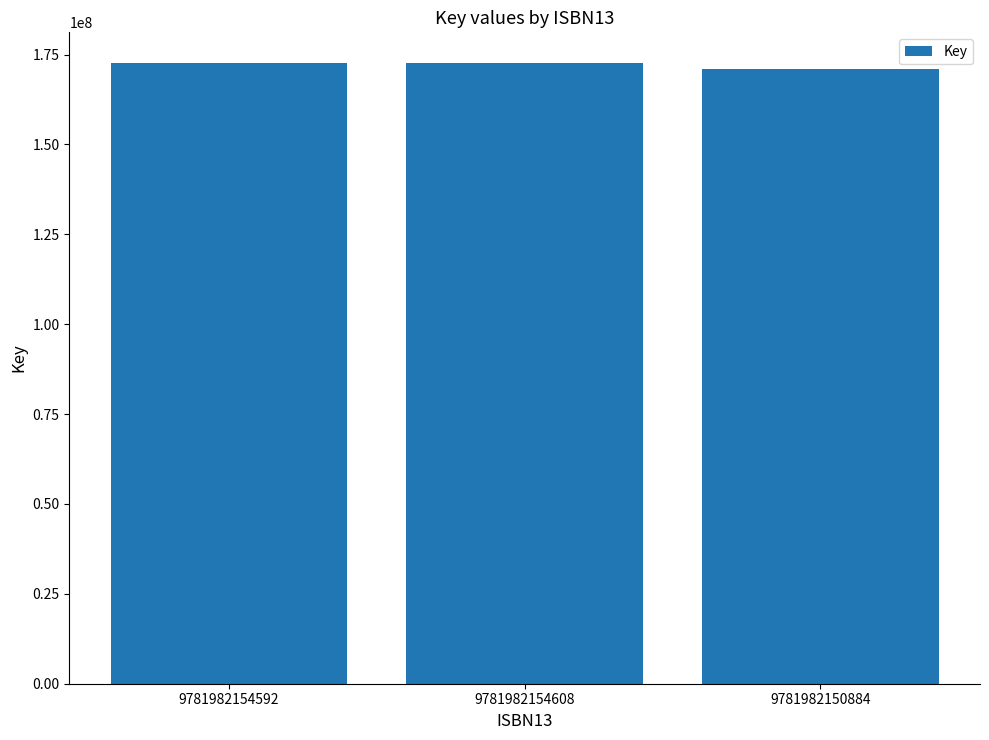

What is the average value?

172076698